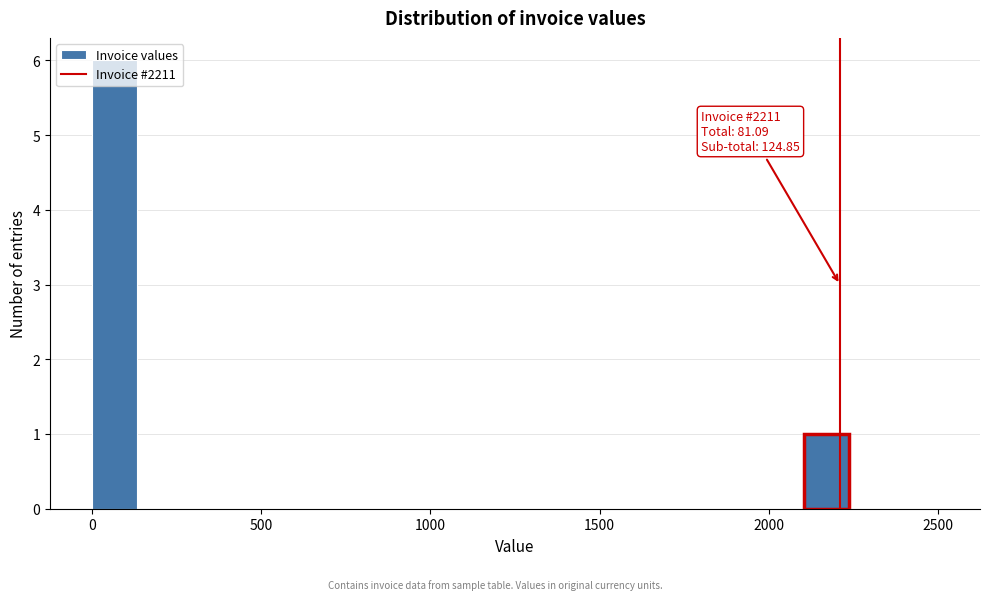

Around what value on the x-axis is the tallest bar? Give the approximate position of its centre, as read against the axis.

50